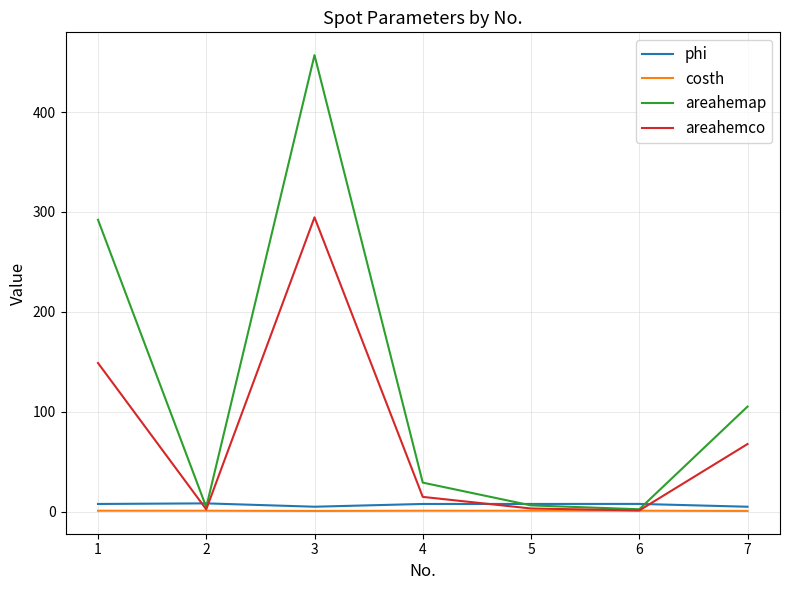

How many distinct data groups are displayed?

4